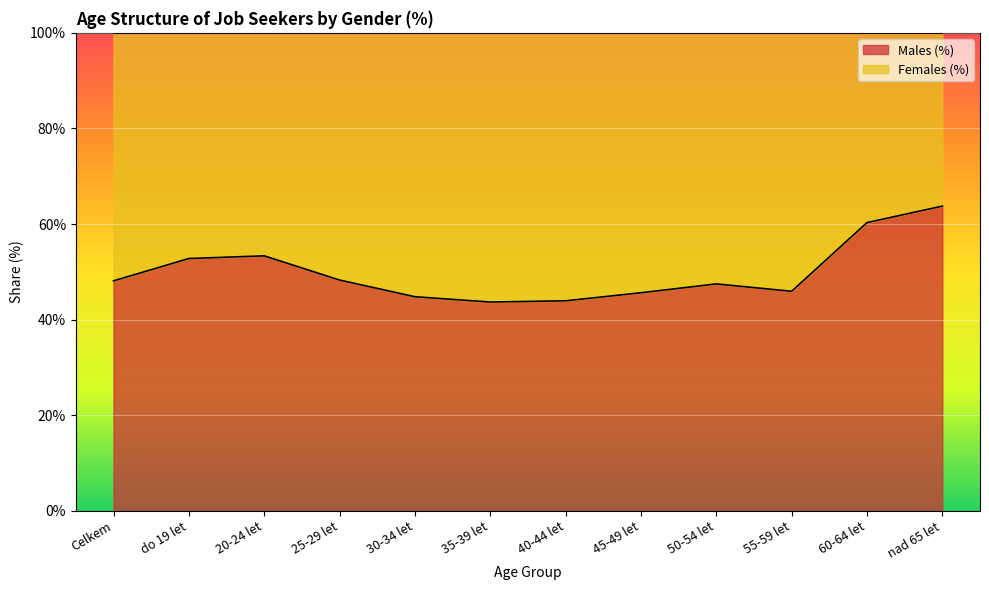

Where is the first local minimum?

35-39 let